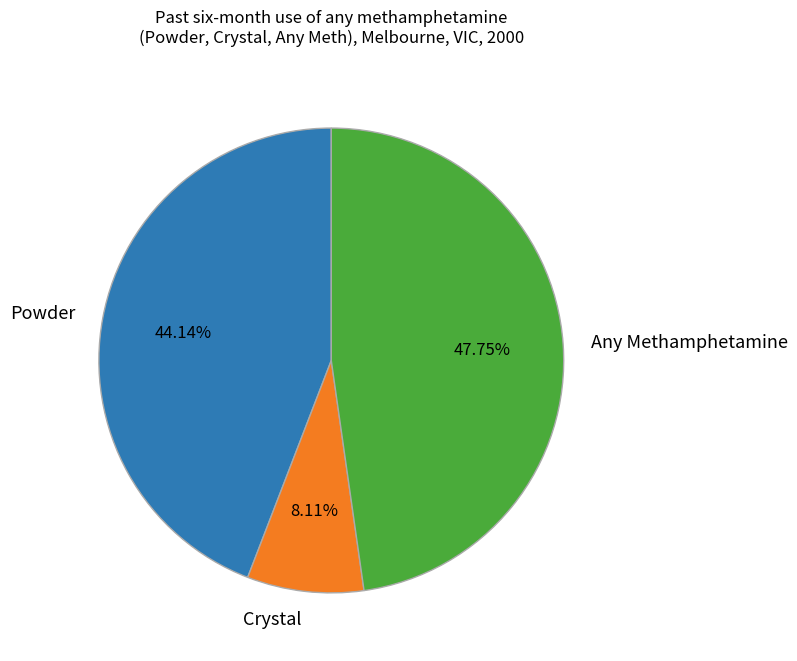

Which slice is the smallest?

Crystal